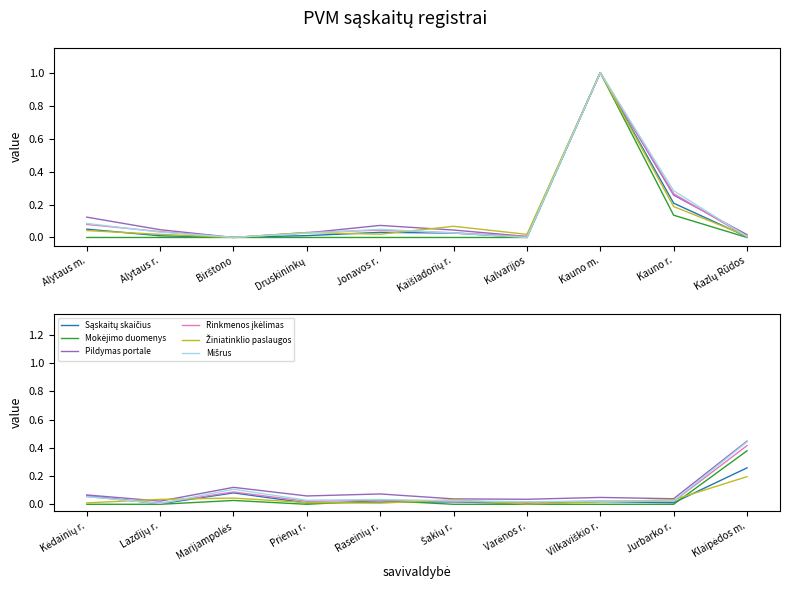

In Pildymas portale, how many points are lower than both neighbors (excluding endpoints)?

4